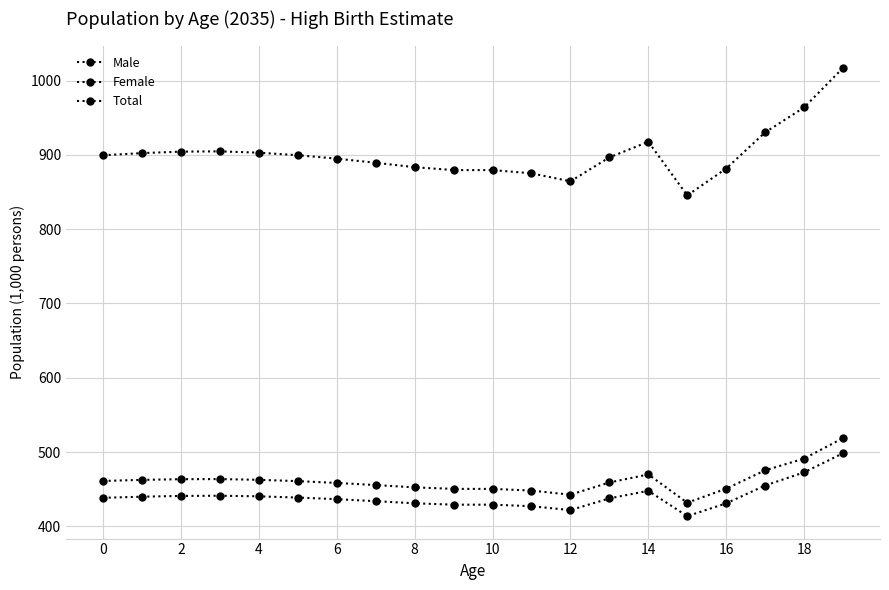

How many data points in Total are less than 899?

10